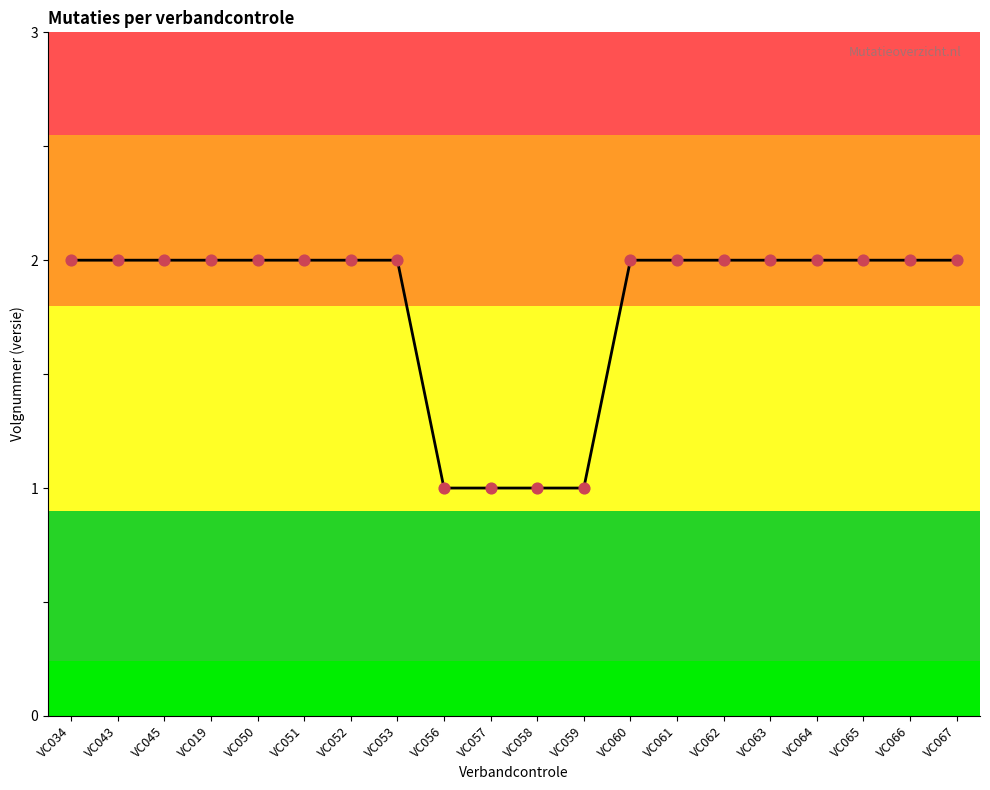

What is the change in value from VC043 to VC059?

-1